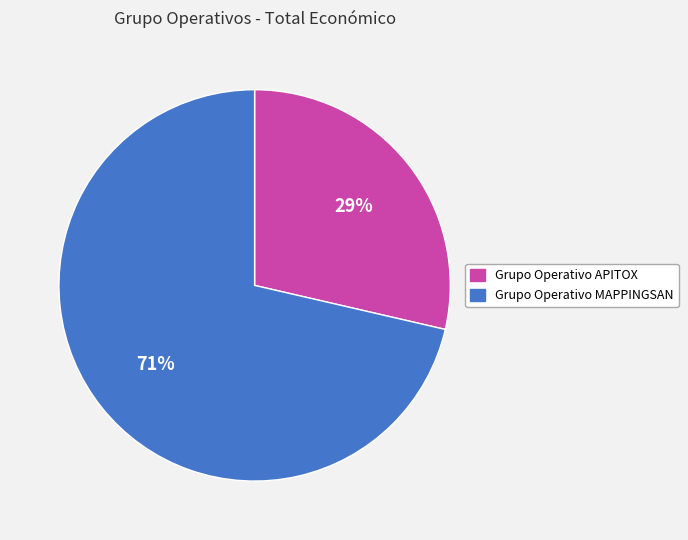

What is the largest slice in the pie chart?

Grupo Operativo MAPPINGSAN